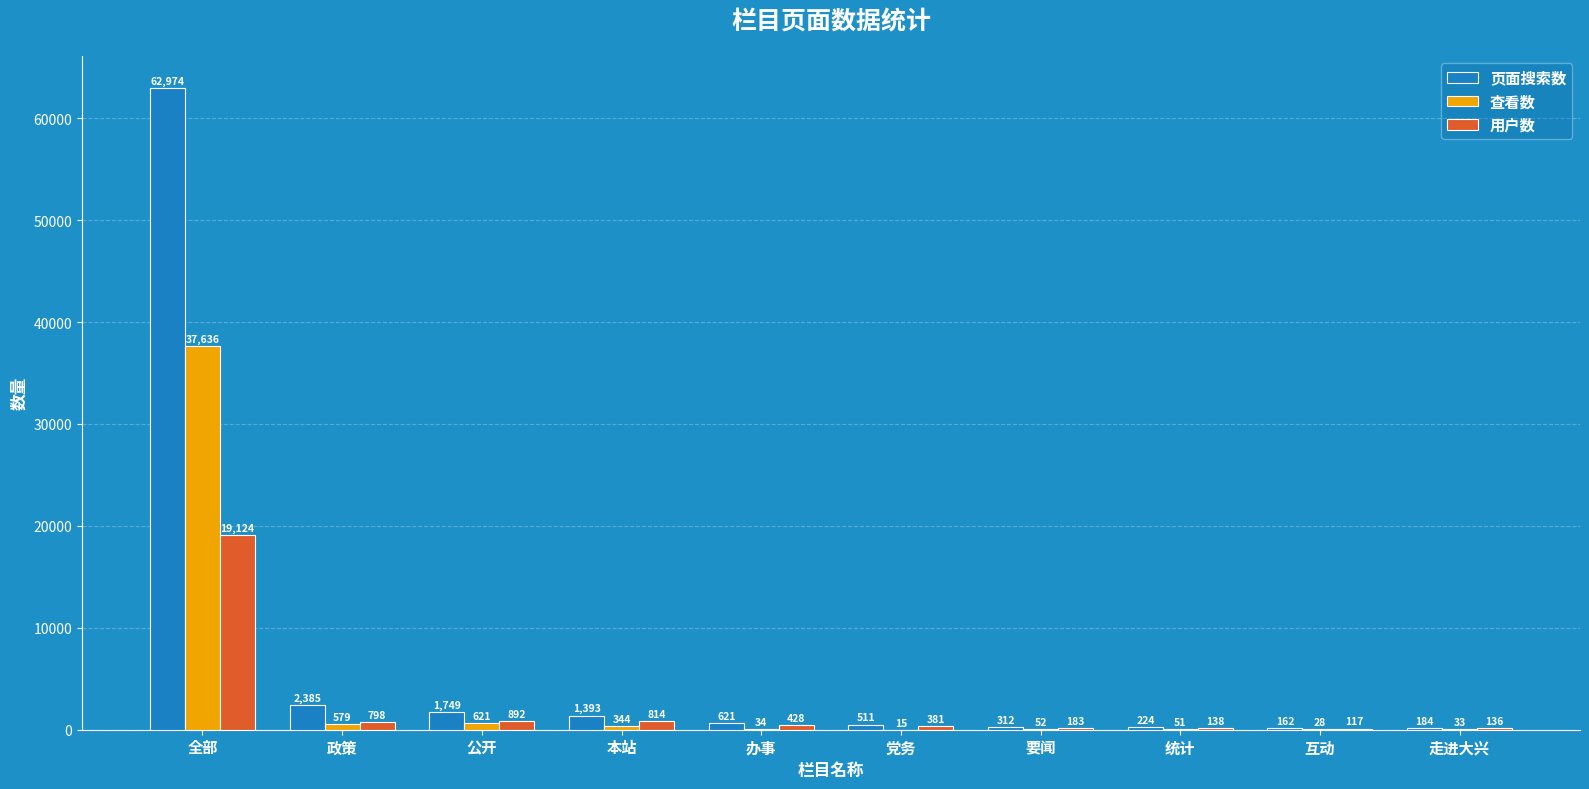

Which category has the highest value across all series?

全部